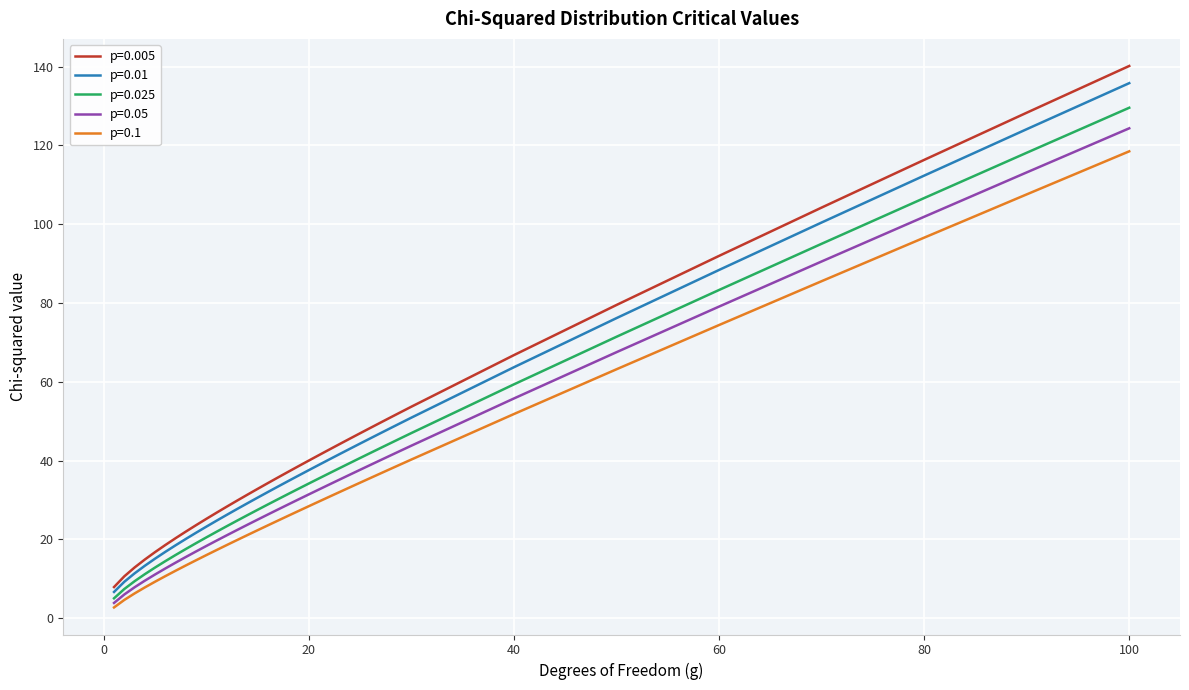

Does the chart have visible grid lines?

Yes